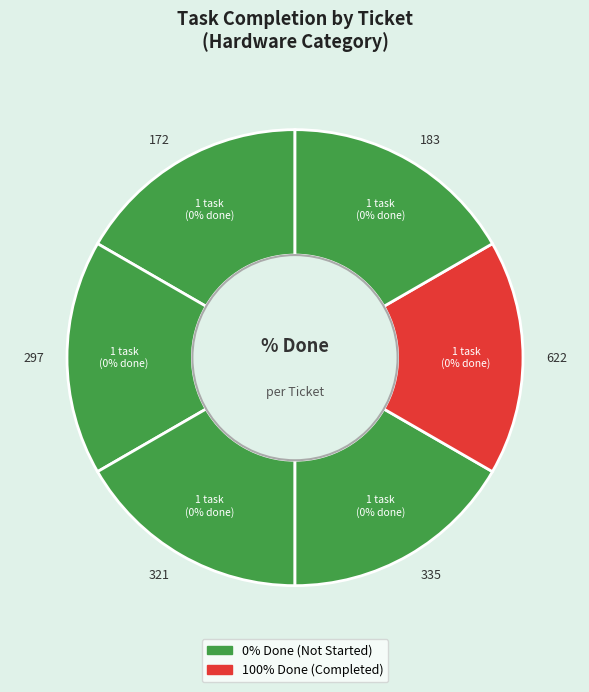

Rank the categories by value from lowest to highest.

172, 297, 321, 335, 183, 622